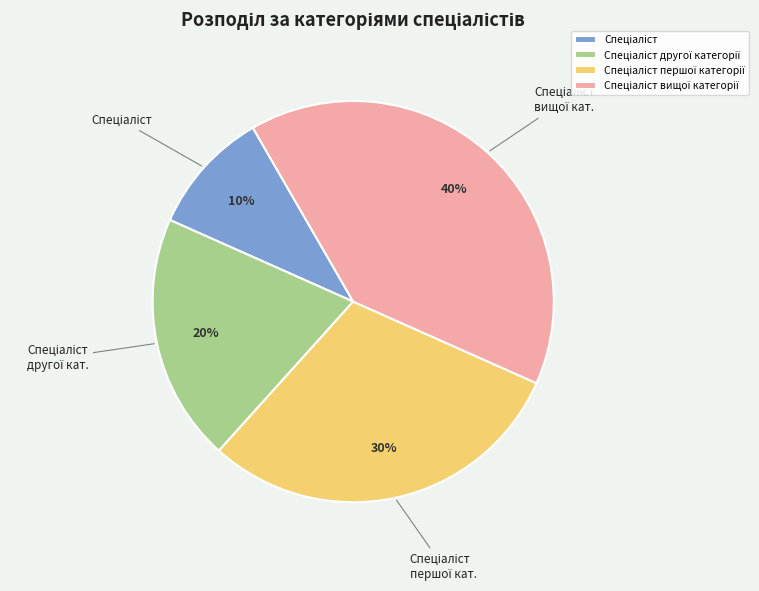

To the nearest percent, what is the difference between the largest and smallest slice percentages?

30%